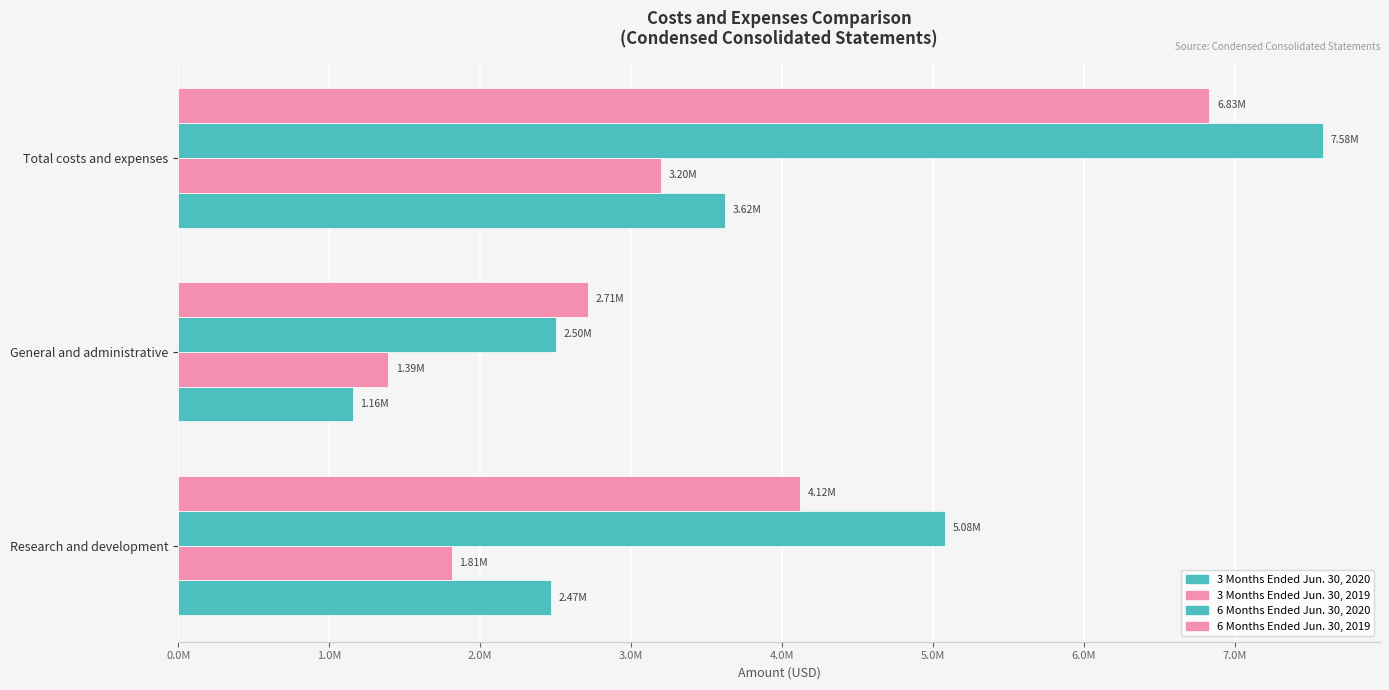

What is the value of the 3 Months Ended Jun. 30, 2019 bar at the 2nd from the left?

1390812